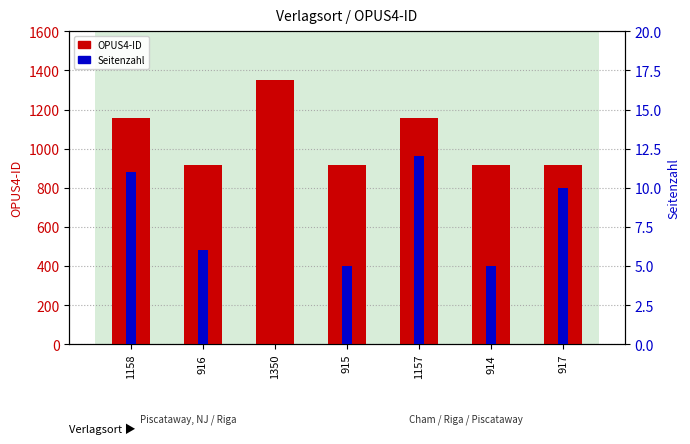

What is the highest value of the Seitenzahl series?

12